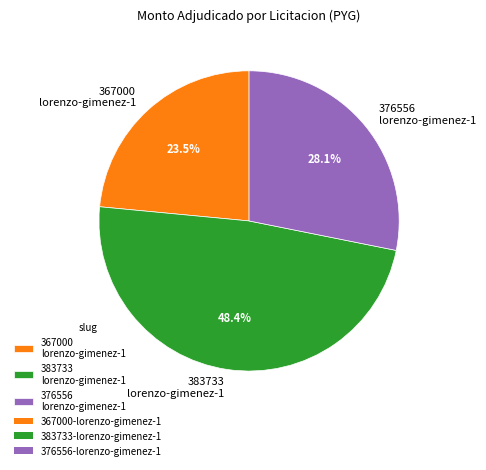

Is there a majority slice in this chart?

No